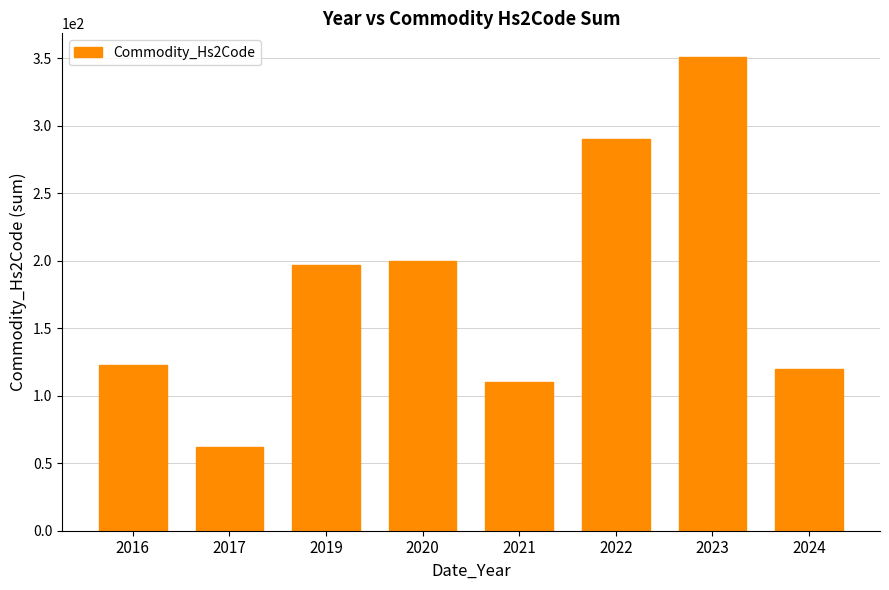

List the labels in order of value, largest first.

2023, 2022, 2020, 2019, 2016, 2024, 2021, 2017